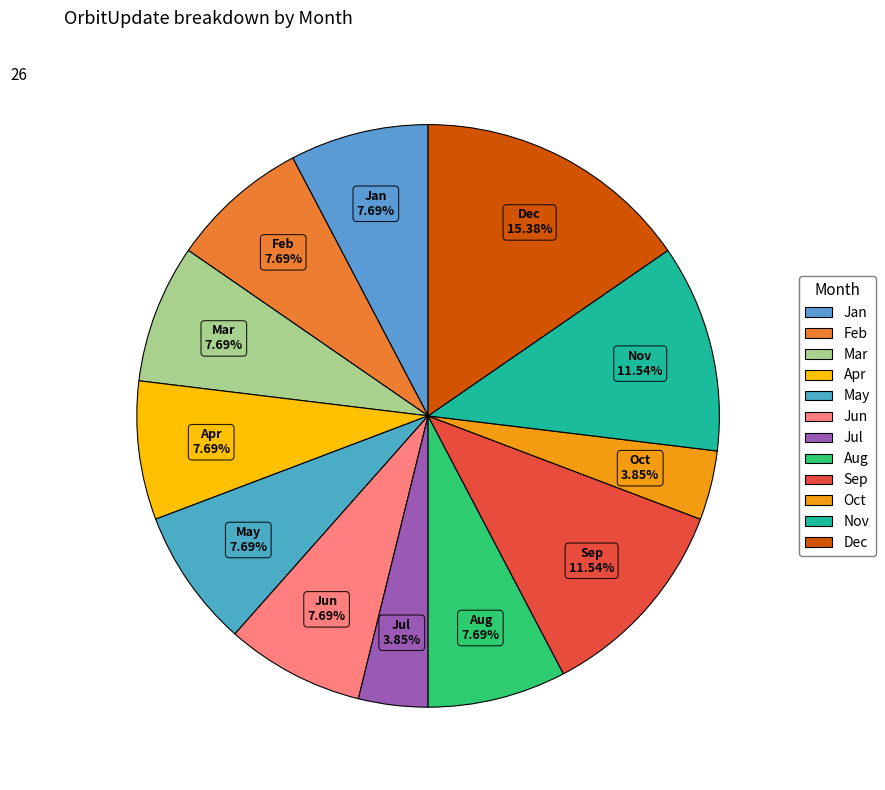

Approximately how many times larger is the value at Jan compared to Mar?

1.0